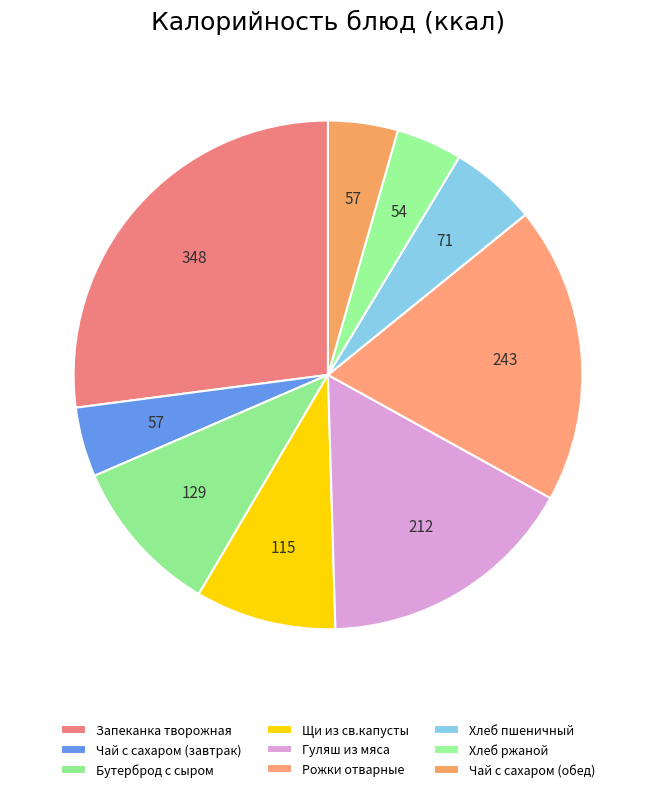

How many segments does this pie chart have?

9